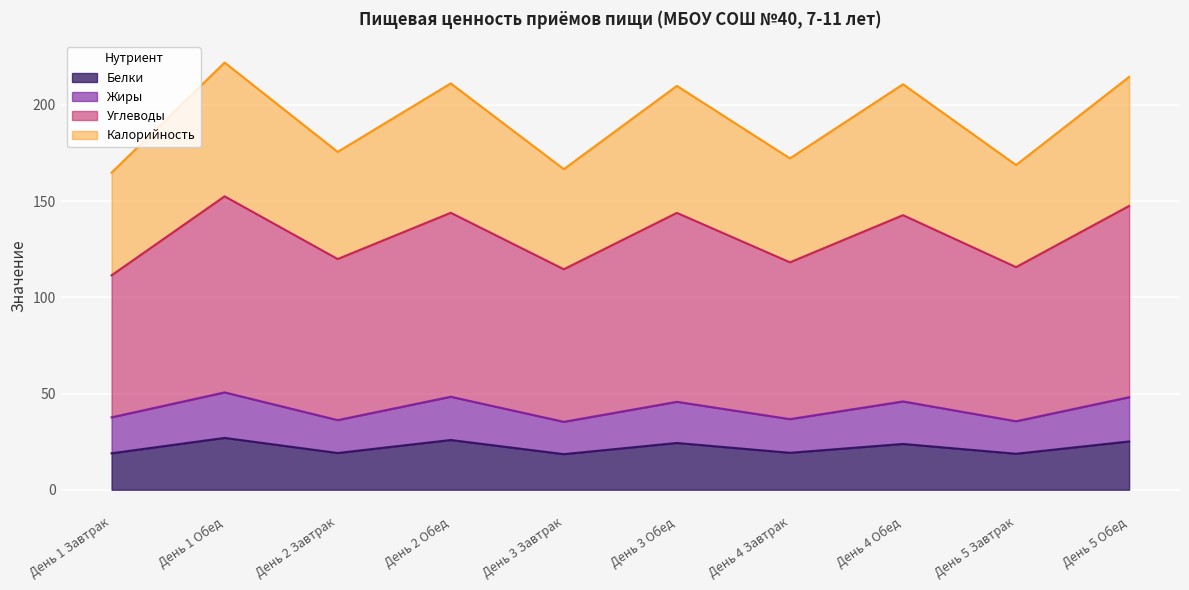

How many values in the Жиры series are below 45?

5